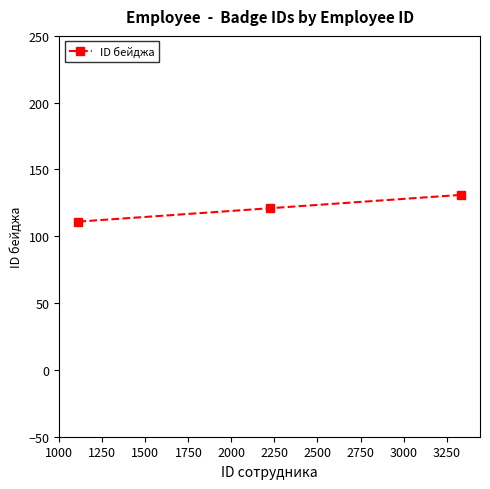

What is the value of the 3rd point from the left?

131